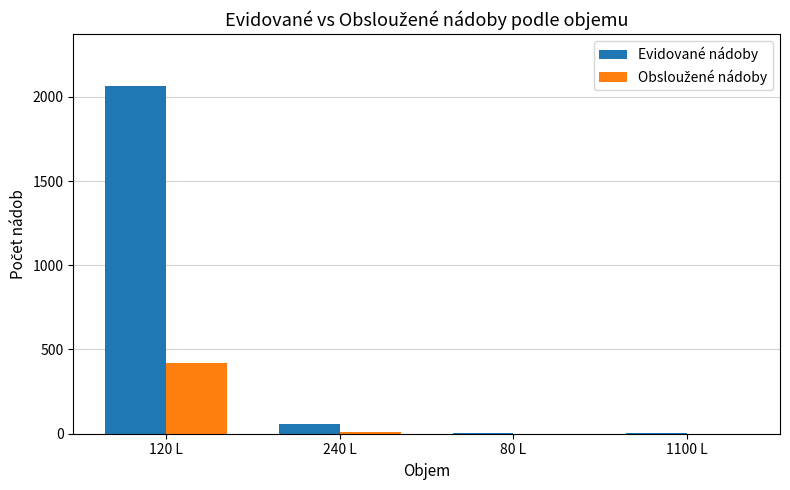

What is the greatest value displayed?

2062